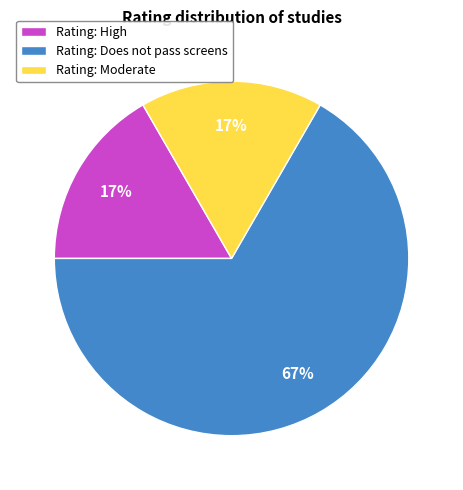

Does any single category account for the majority?

Yes